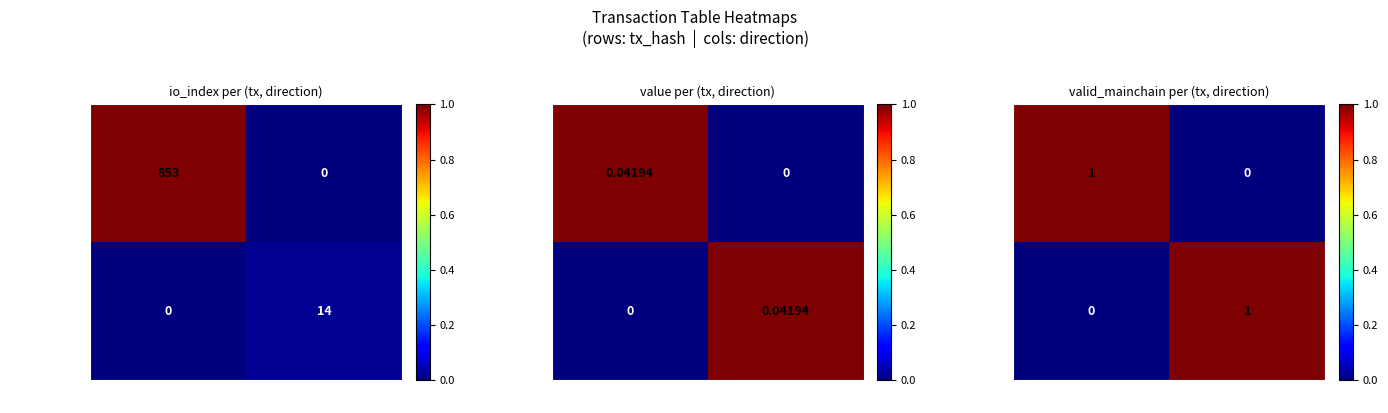

At how many categories does at least one series exceed 0?

2